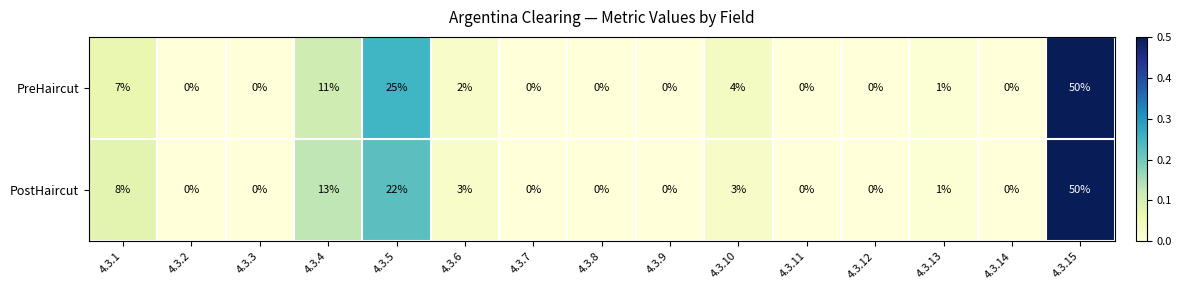

Rank the series at 4.3.5 from highest to lowest value.

PreHaircut, PostHaircut